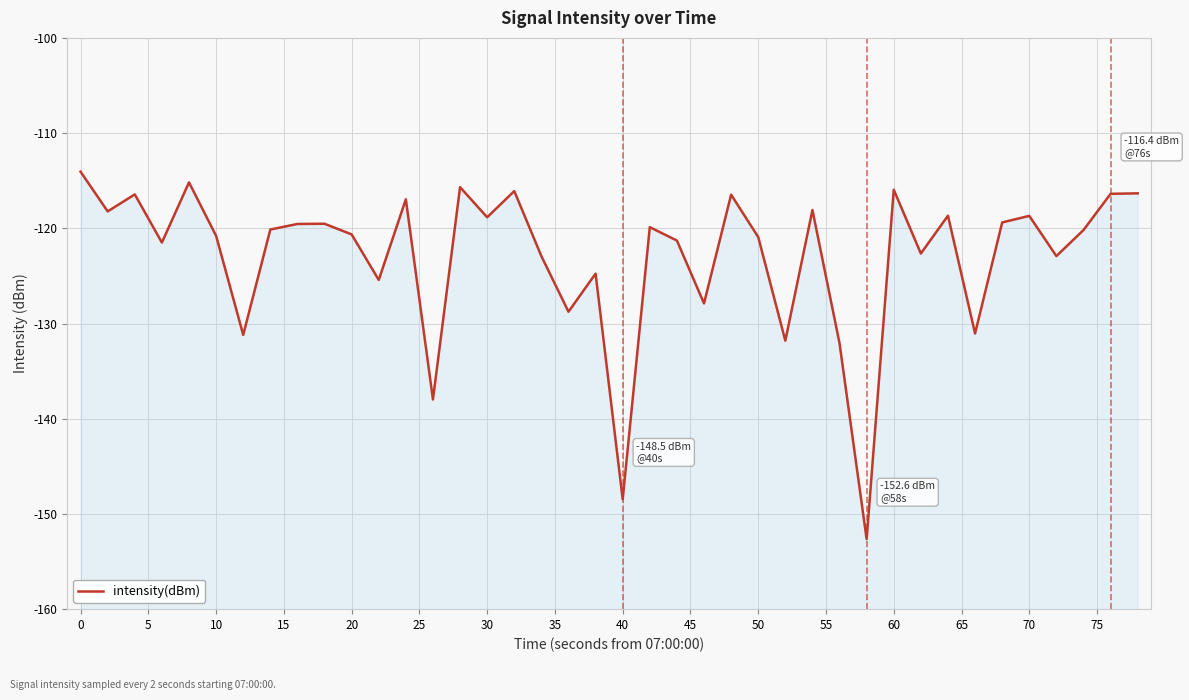

Reading right to left, list all the values displayed in this chart.

-116.3	-116.4	-120.2	-122.9	-118.7	-119.4	-131.0	-118.7	-122.6	-115.9	-152.6	-132.1	-118.1	-131.8	-120.9	-116.5	-127.9	-121.3	-119.9	-148.5	-124.8	-128.8	-122.9	-116.1	-118.8	-115.7	-138.0	-117.0	-125.4	-120.6	-119.5	-119.5	-120.1	-131.2	-120.8	-115.2	-121.5	-116.4	-118.2	-114.1